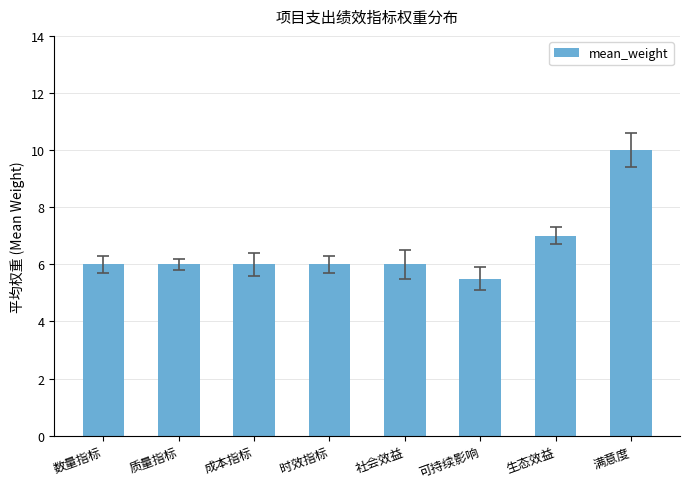

Reading left to right, transcribe all the data shown in this chart.

数量指标=6.0	质量指标=6.0	成本指标=6.0	时效指标=6.0	社会效益=6.0	可持续影响=5.5	生态效益=7.0	满意度=10.0